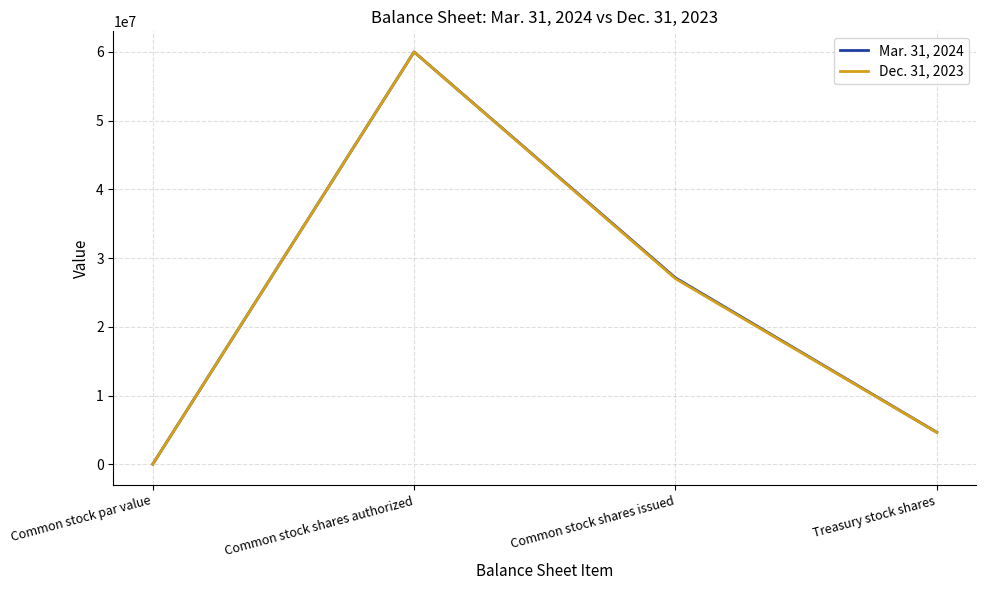

What is the sum of the Dec. 31, 2023 values at Common stock shares authorized and Common stock par value?

60000001